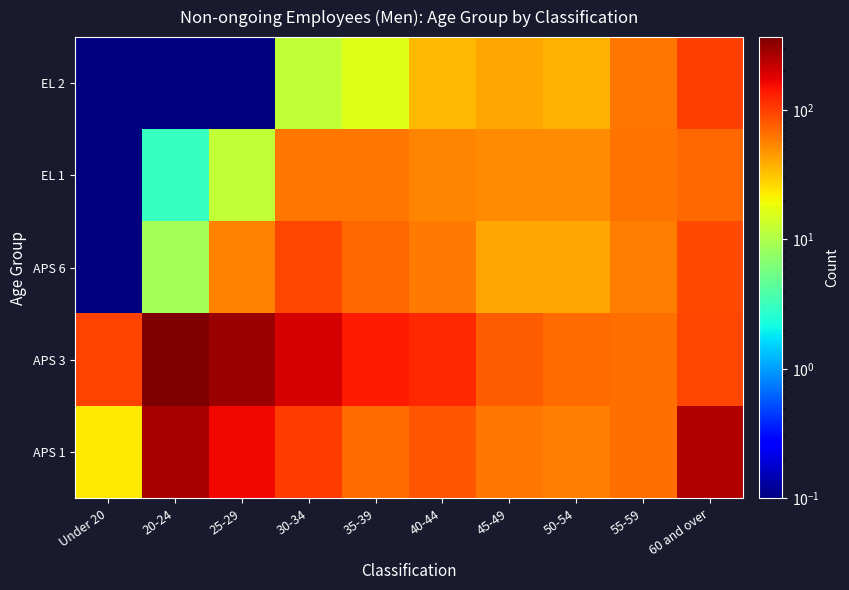

Which series changed the most between 25-29 and 40-44?

APS 3